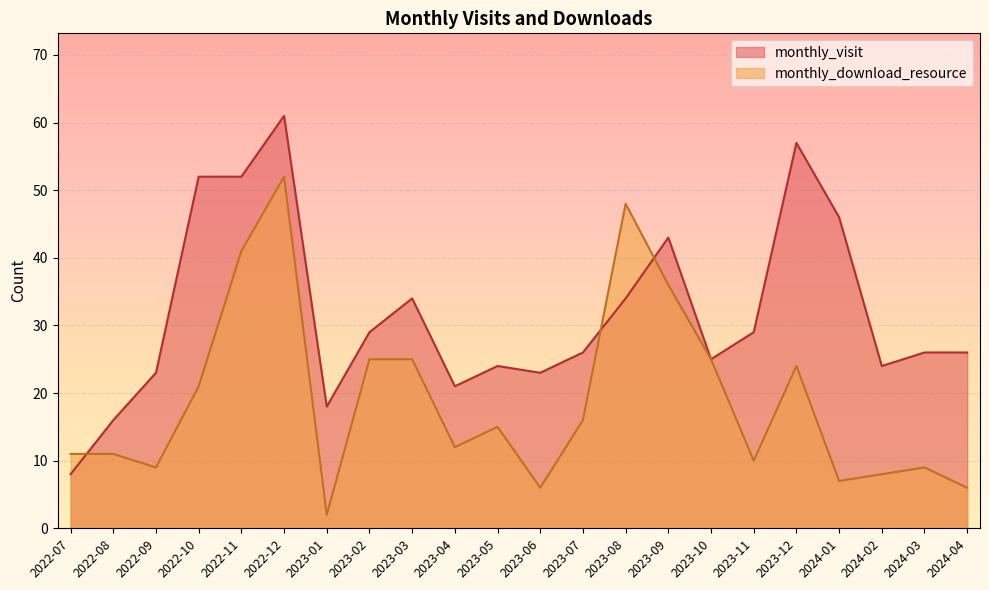

What are all the series names shown in the legend?

monthly_visit, monthly_download_resource